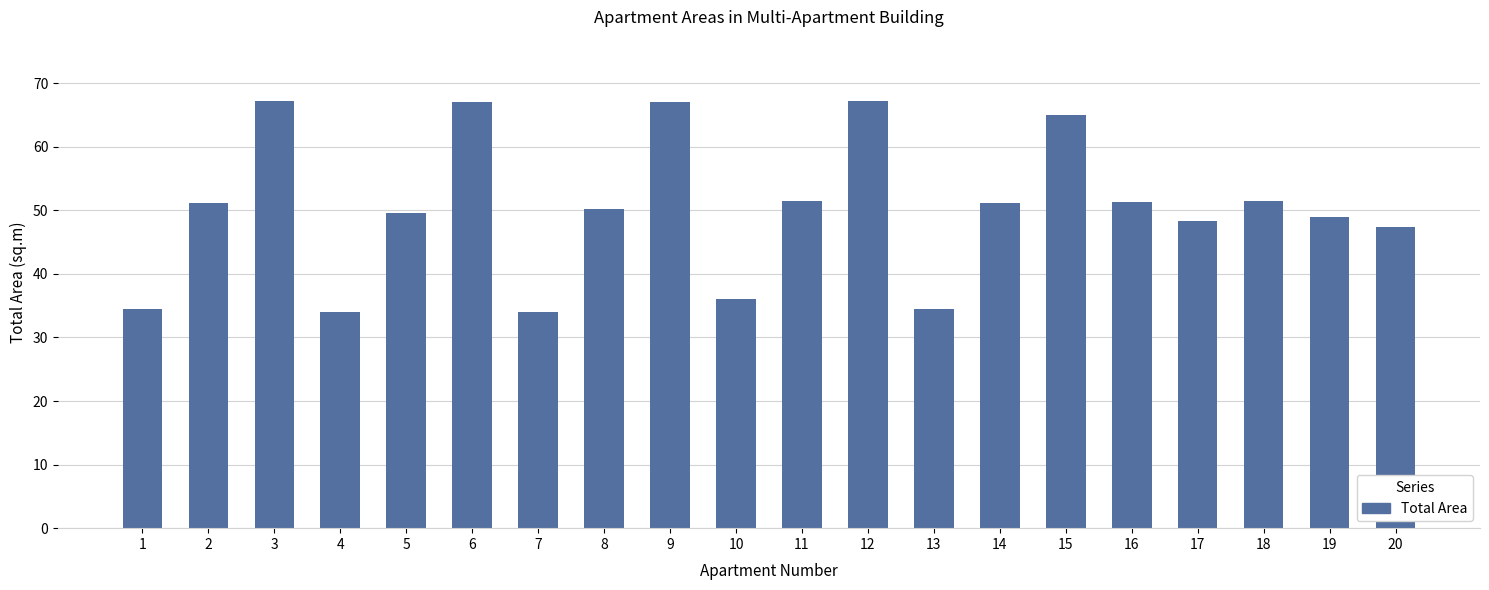

True or false: the data shows 36.1 at 10.

True